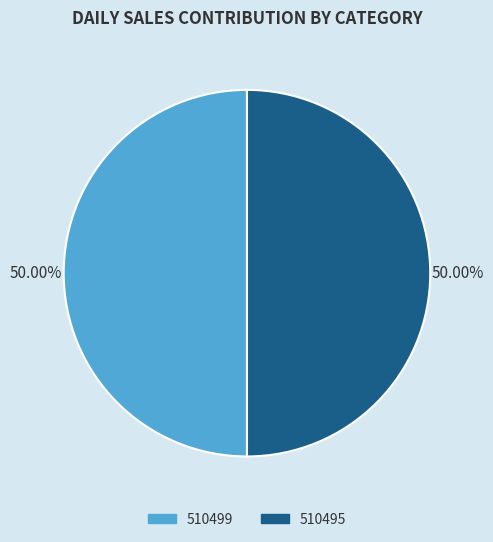

Is the sum of 510495 and 510499 greater than half?

Yes